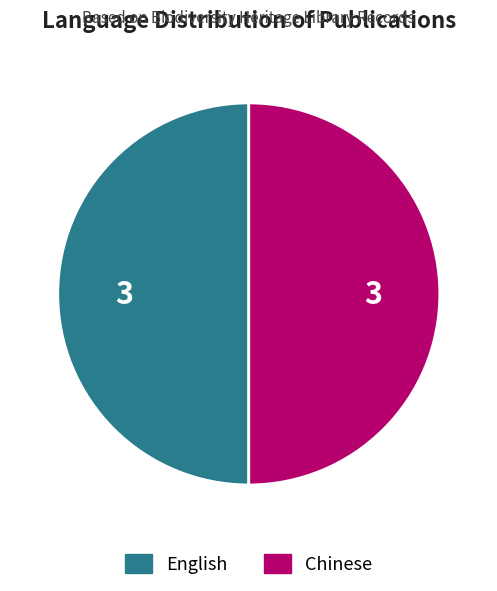

How many segments does this pie chart have?

2